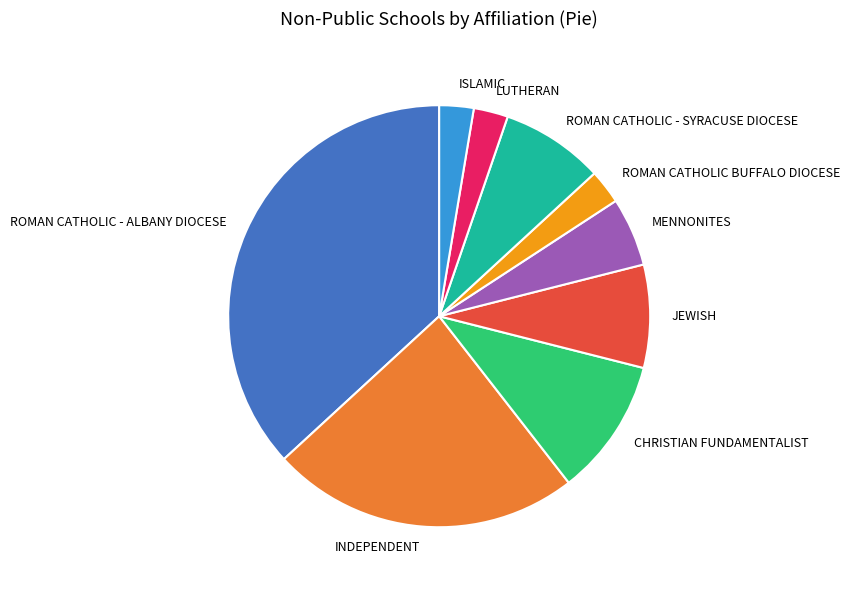

Is it true that ISLAMIC is 3% of the pie?

True